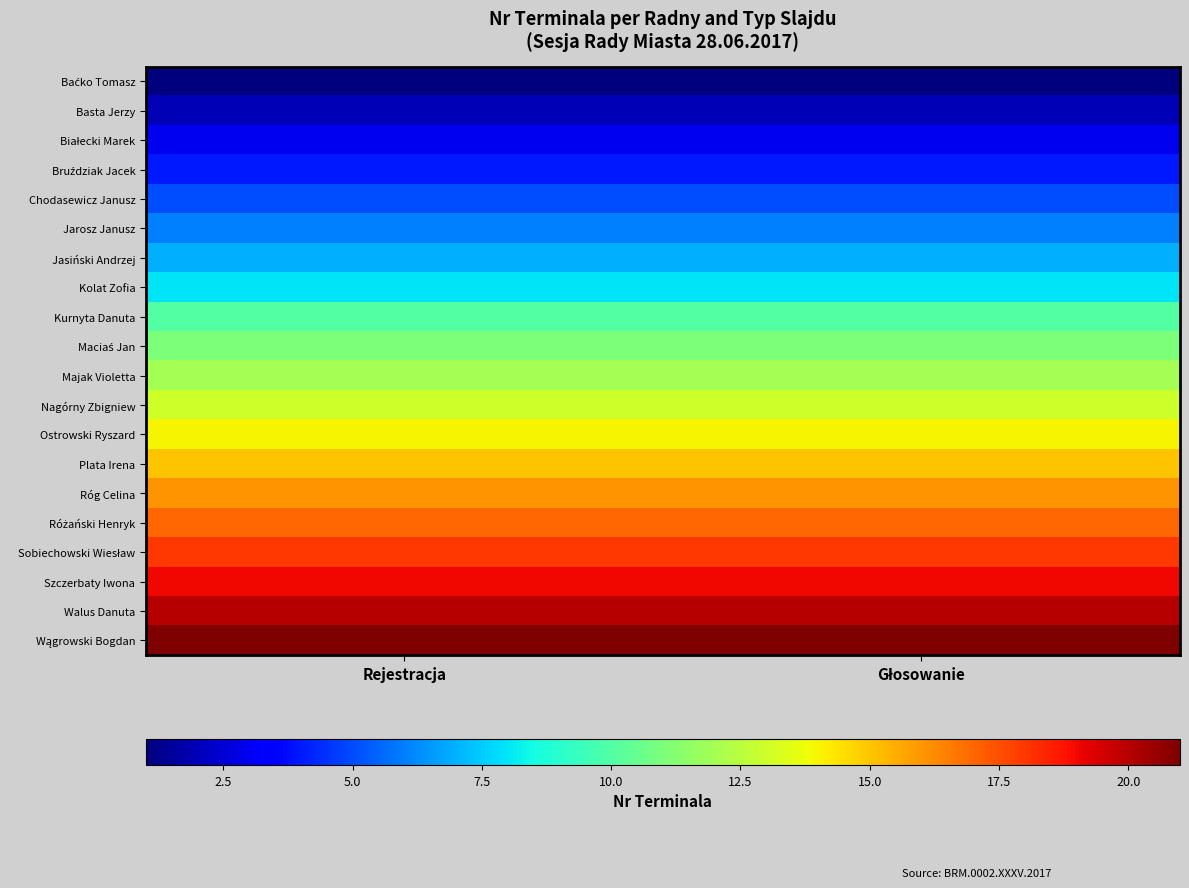

Which series has the largest total across all categories?

Wągrowski Bogdan